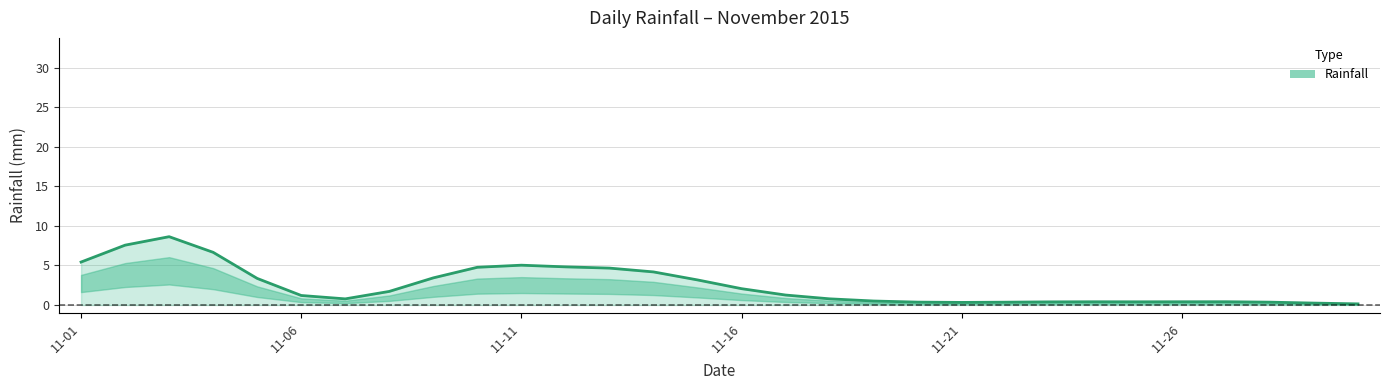

What is the maximum value shown in the chart?

8.6